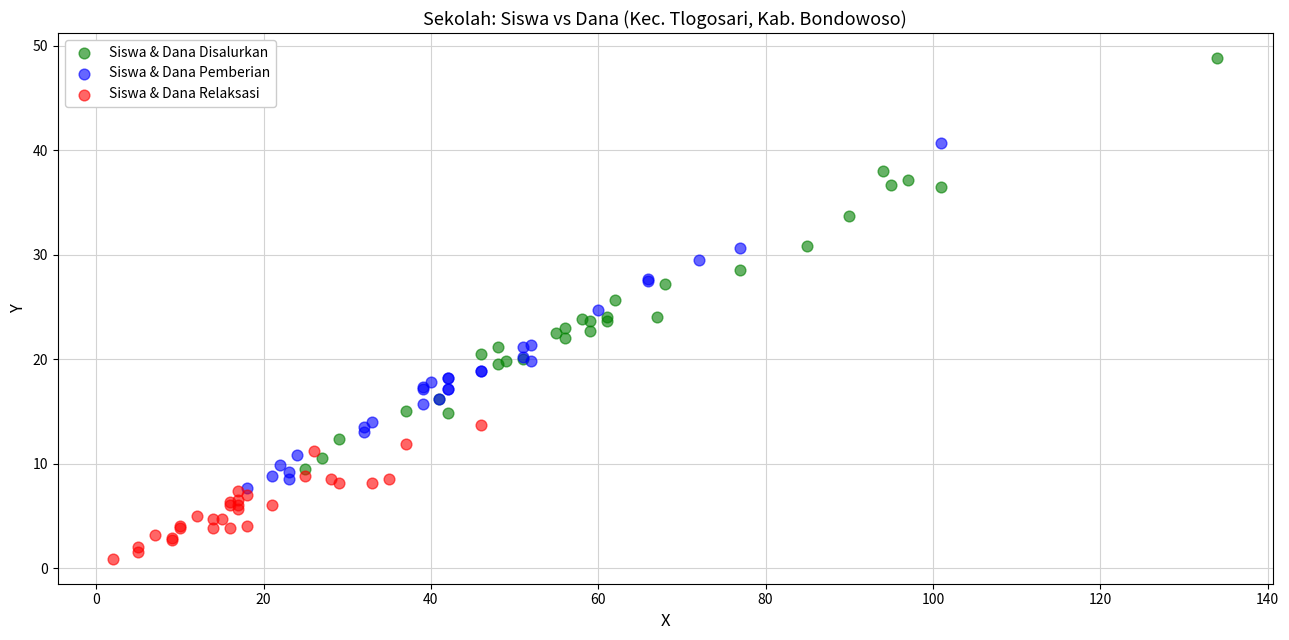

Which series reaches the maximum Y coordinate?

Siswa & Dana Disalurkan